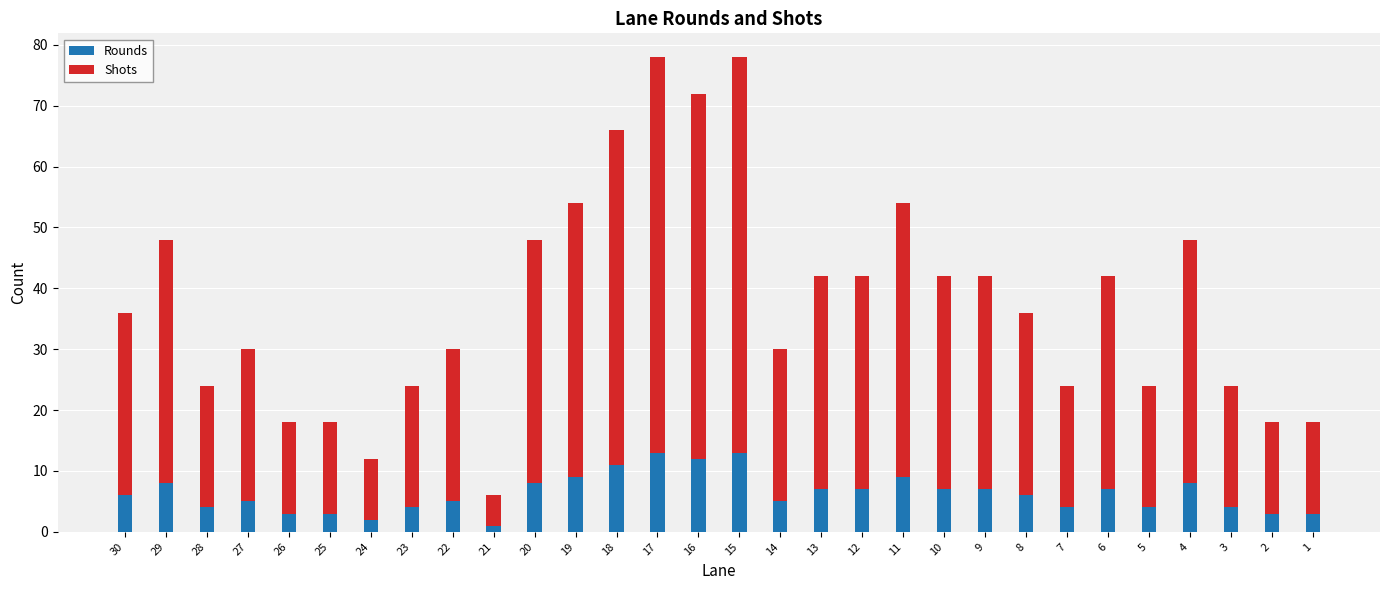

True or false: Rounds has a value of 8 at 20.

True